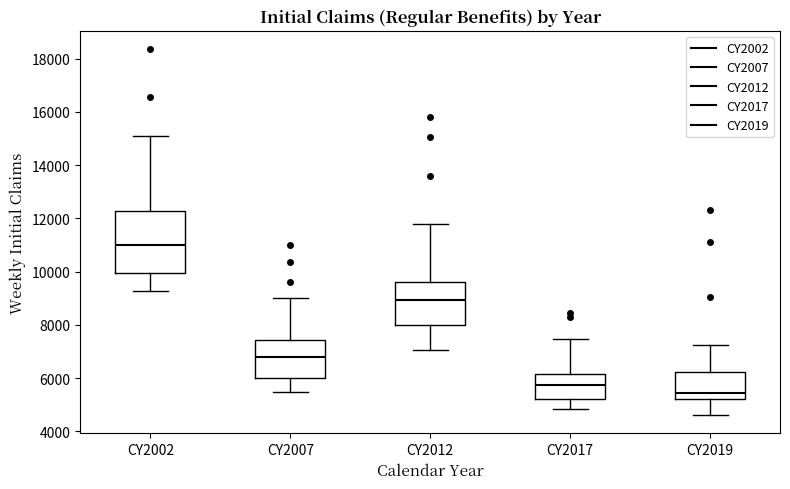

Which box's median line is the highest?

CY2002